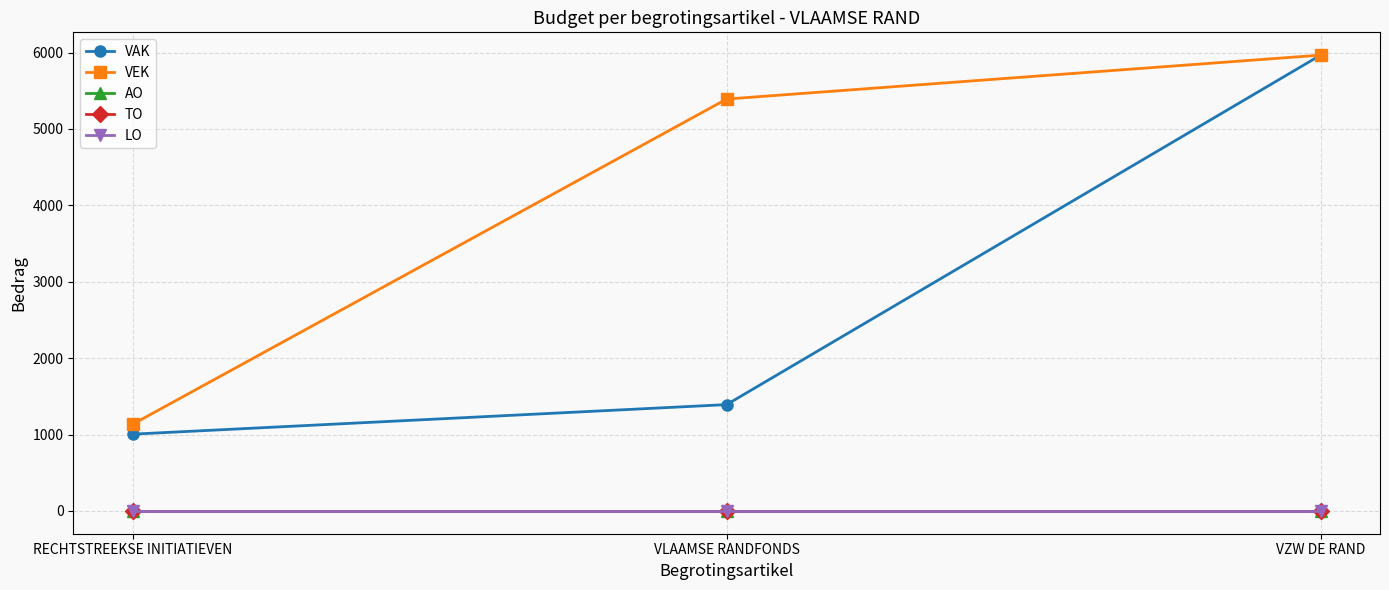

At VLAAMSE RANDFONDS, list the series in order from largest to smallest.

VEK, VAK, AO, TO, LO